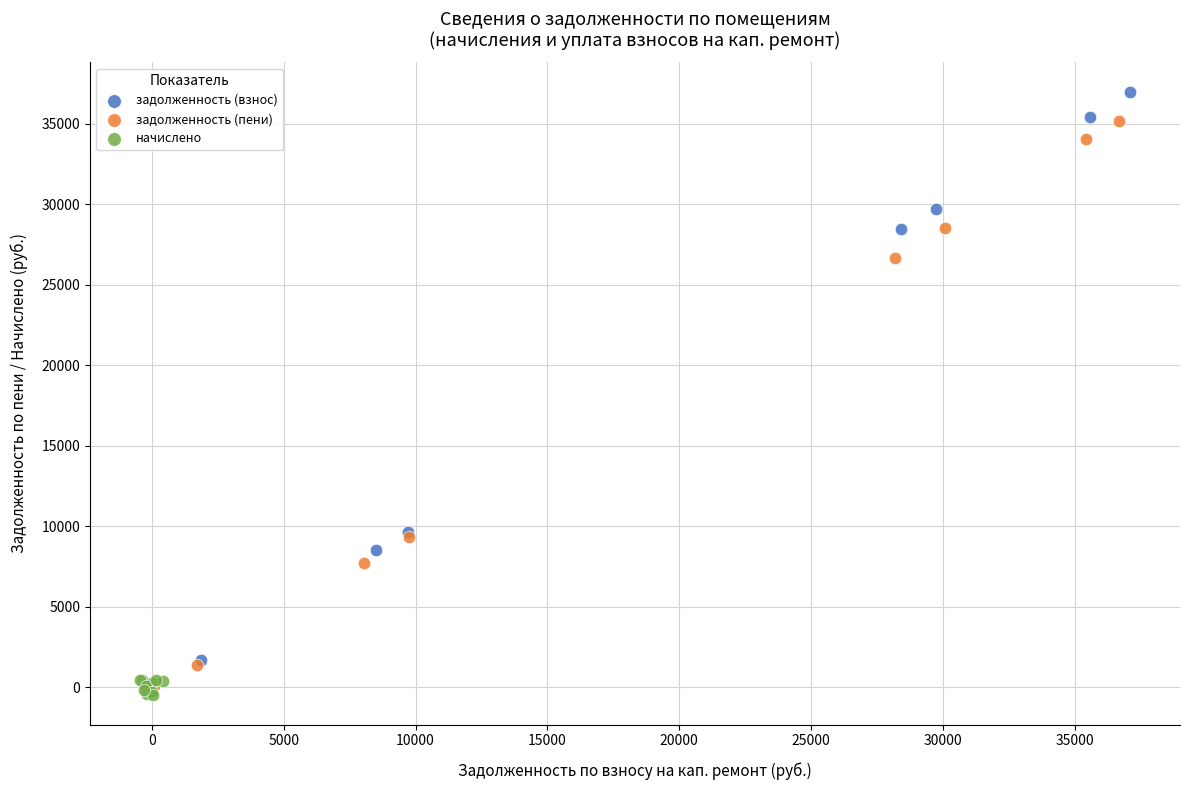

Which series has the widest spread of Y values?

задолженность (взнос)